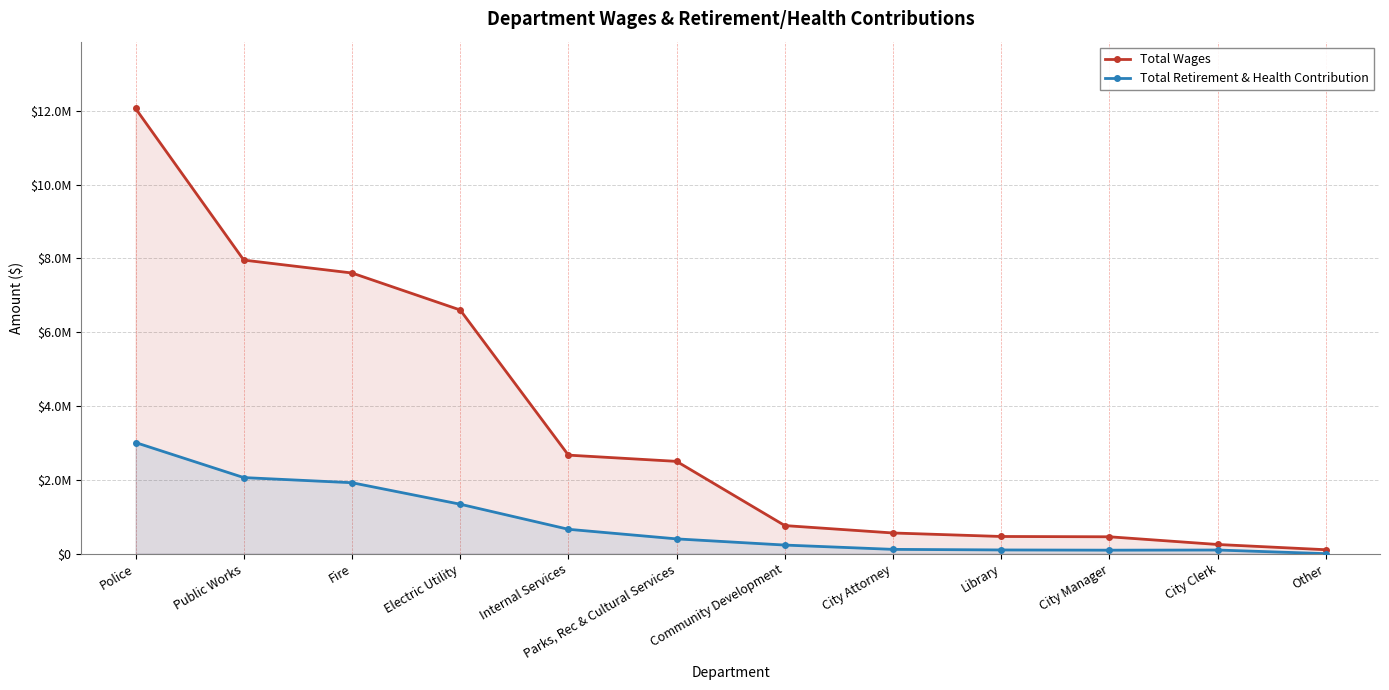

What is the label of the 7th point from the right?

Parks, Rec & Cultural Services